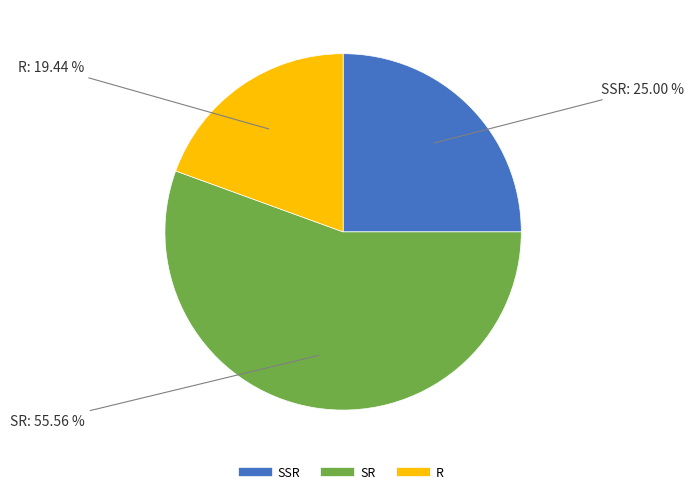

The SSR slice represents 20% of the pie. True or false?

False